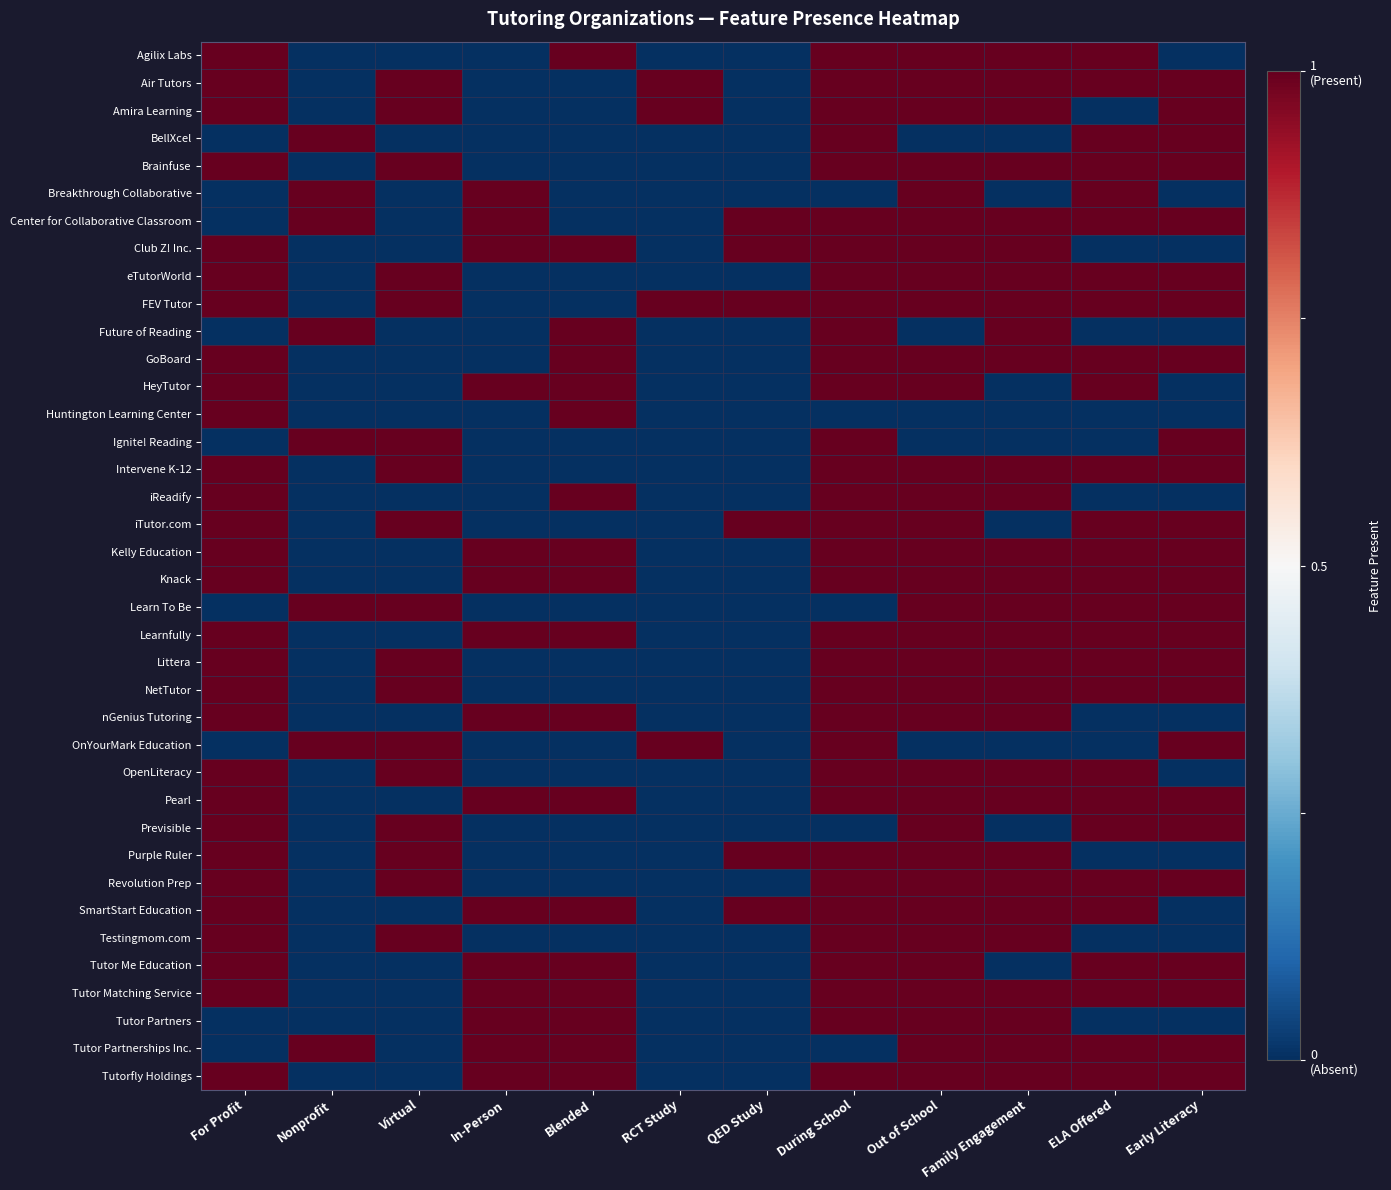

Which label corresponds to the largest value in the chart?

For Profit